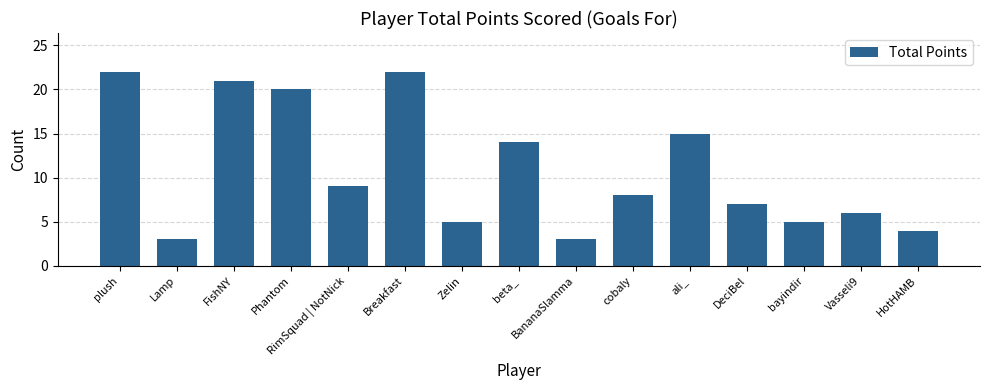

Approximately how many times larger is the value at HotHAMB compared to DeciBel?

0.6